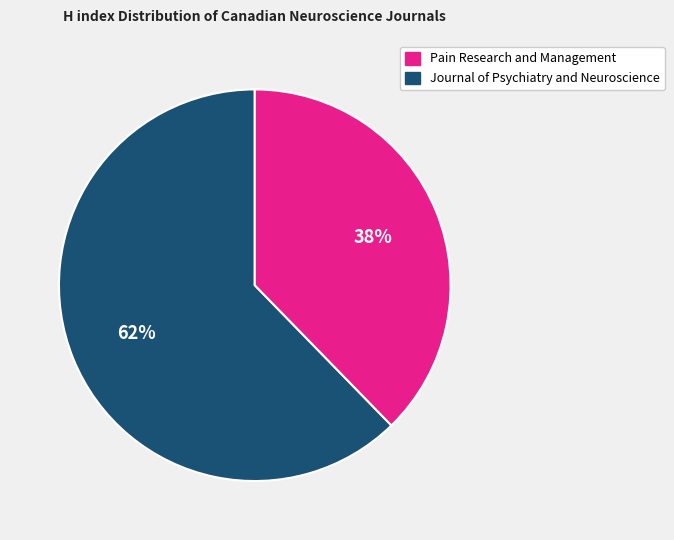

Does any single category account for the majority?

Yes